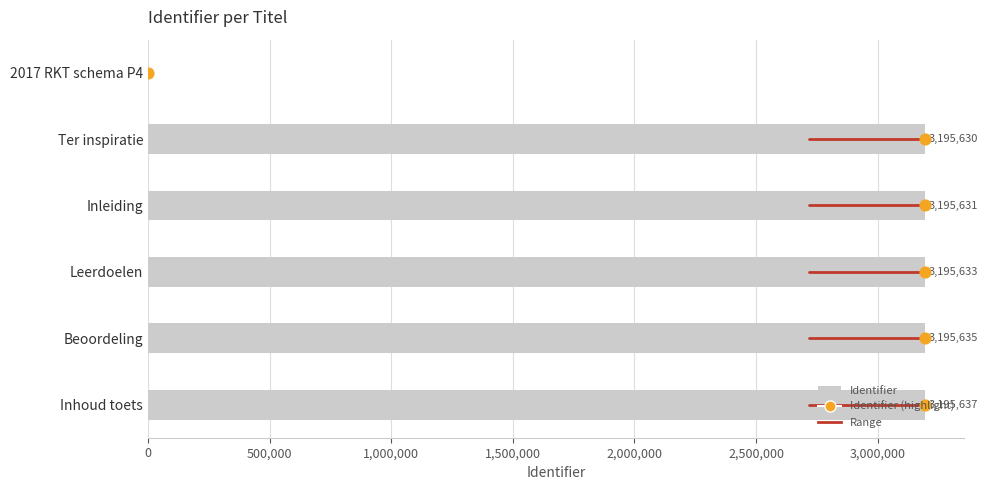

Which has a higher value, Ter inspiratie or Beoordeling?

Beoordeling